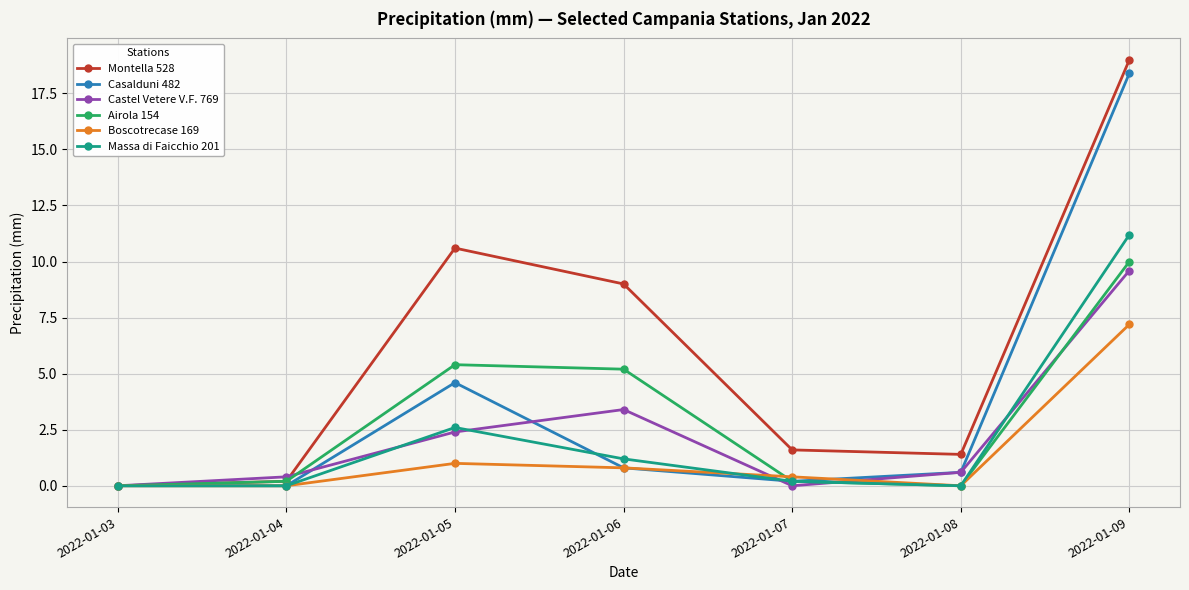

What are all the series names shown in the legend?

Montella 528, Casalduni 482, Castel Vetere V.F. 769, Airola 154, Boscotrecase 169, Massa di Faicchio 201